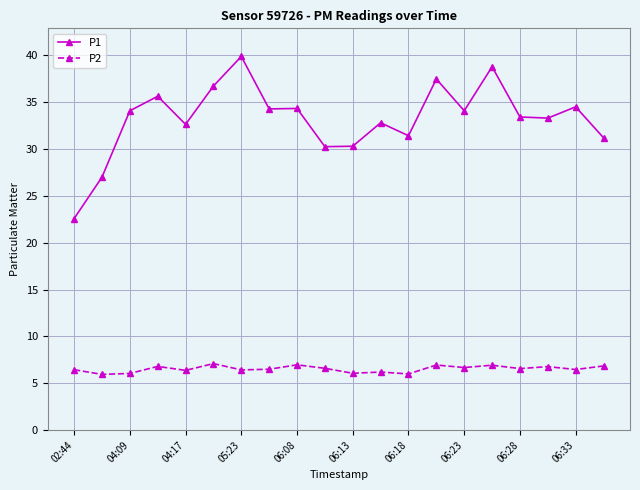

How many lines are shown in the chart?

2